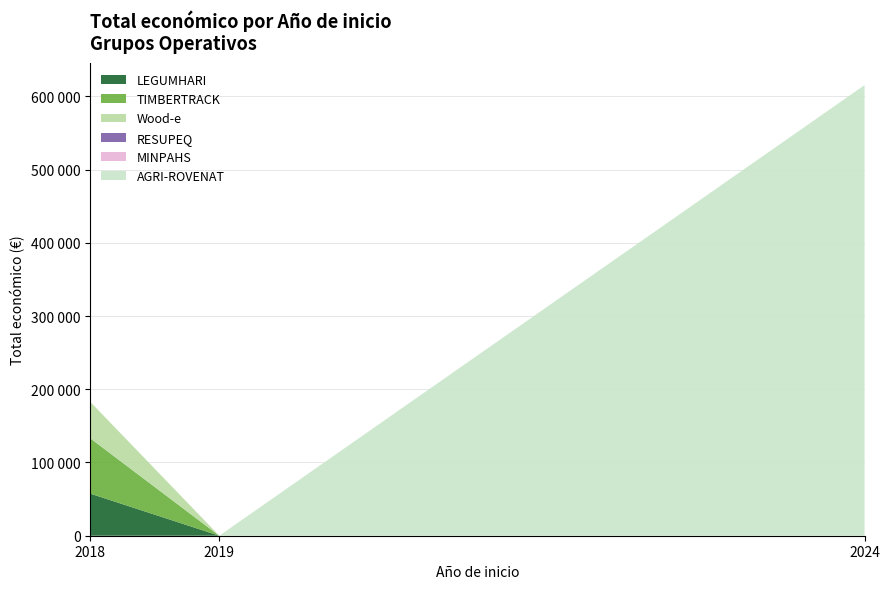

Reading left to right, transcribe all the data shown in this chart.

LEGUMHARI (2018): 57500	0	0
TIMBERTRACK (2018): 75575	0	0
Wood-e (2018): 49750	0	0
RESUPEQ (2019): 0	0	0
MINPAHS (2019): 0	0	0
AGRI-ROVENAT (2024): 0	0	615375